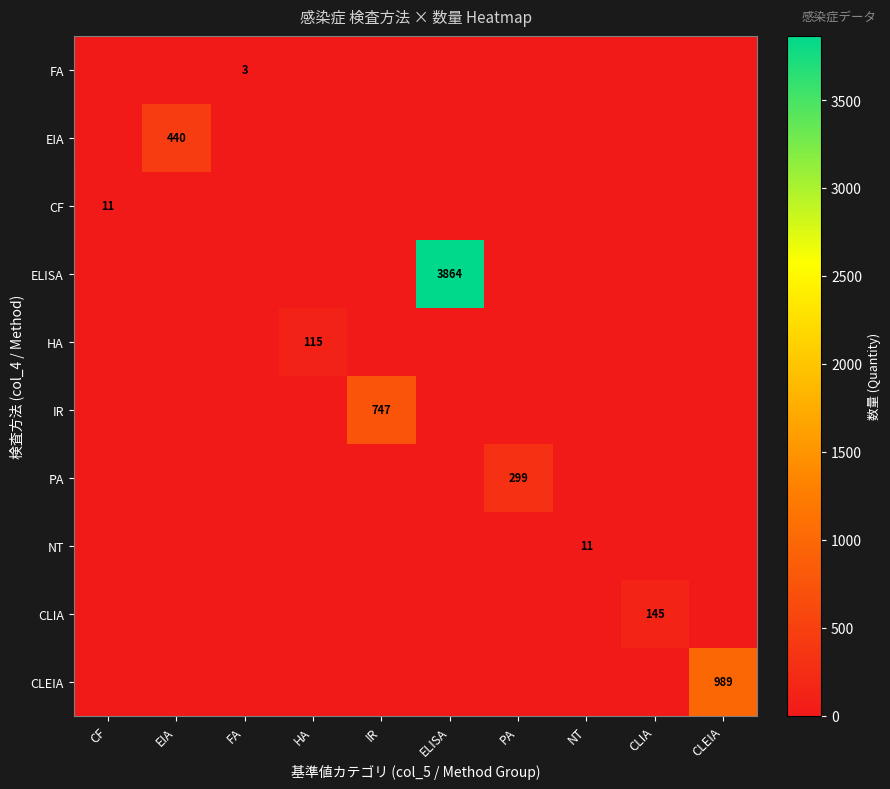

Is it true that IR equals 1114 at IR?

False